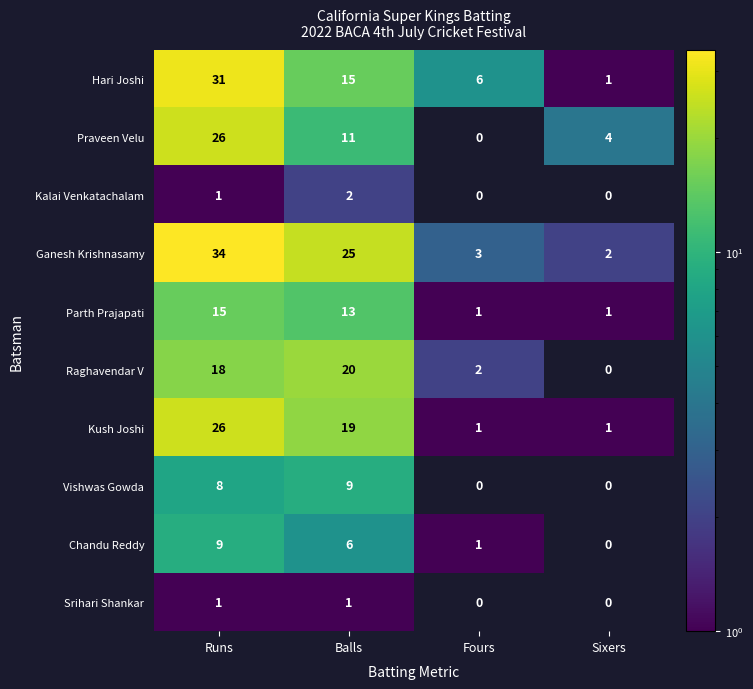

Where does the Hari Joshi series first go above 15?

Runs